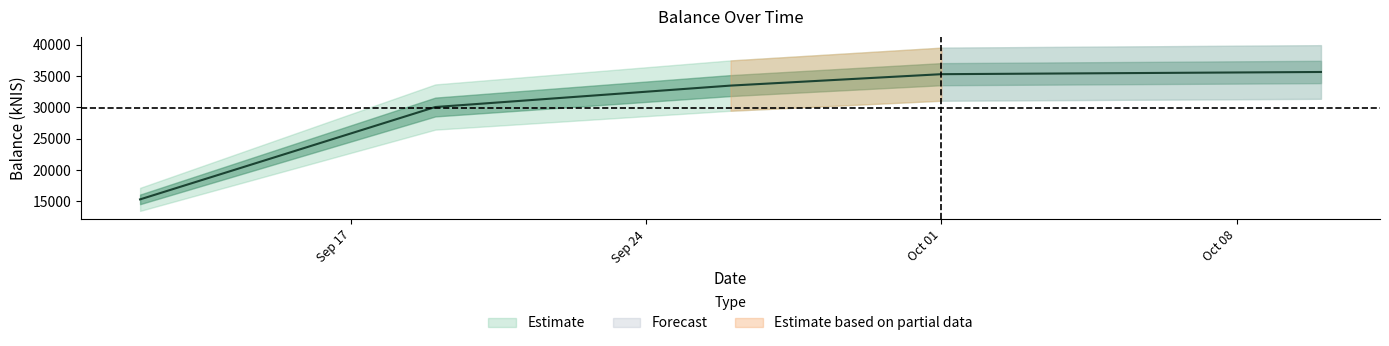

At which category does the chart reach its peak across all series?

2024-10-10